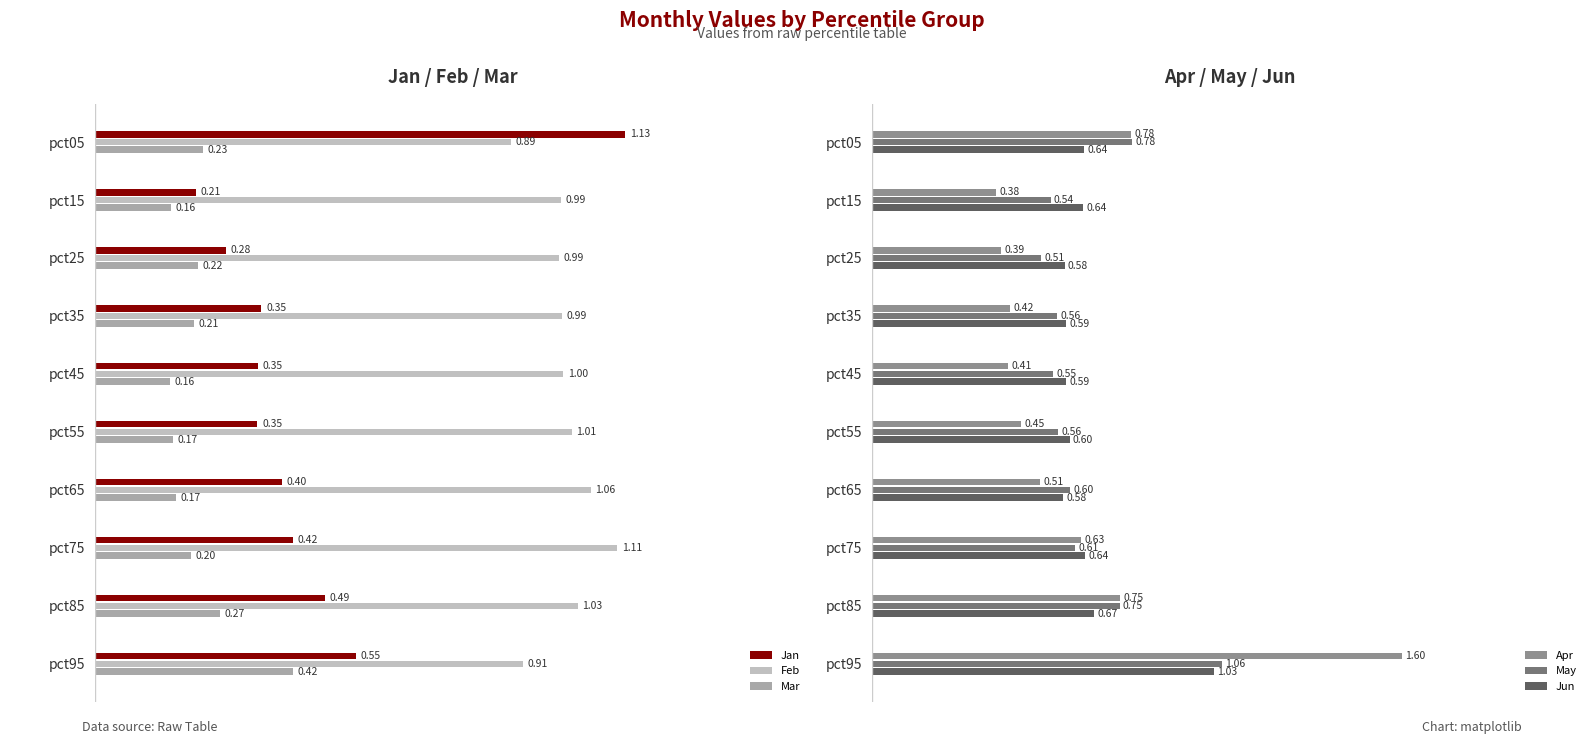

At which category is the sum across all series the highest?

pct95